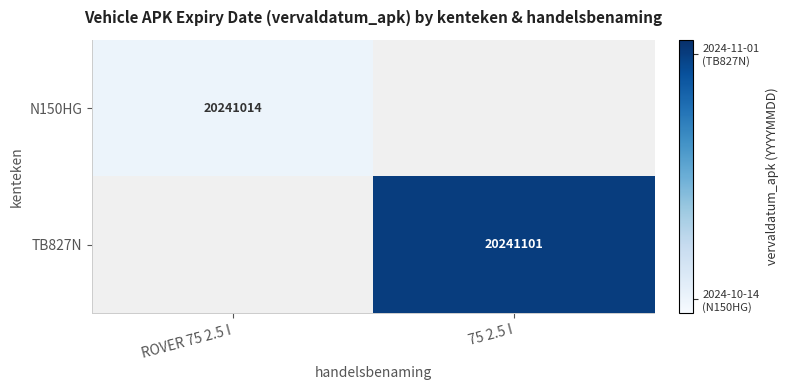

At how many categories does at least one series exceed 20241068?

1